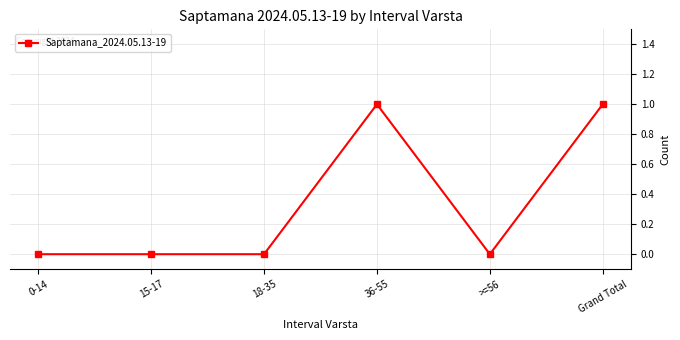

True or false: there are more than 2 points higher than both neighbors.

False